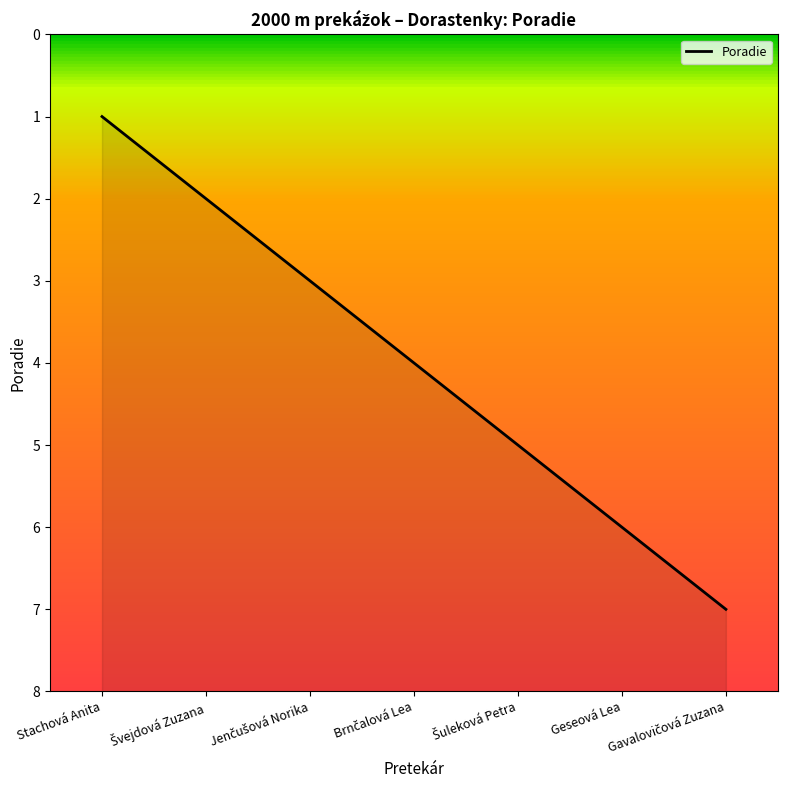

List the labels in order of value, smallest first.

Stachová Anita, Švejdová Zuzana, Jenčušová Norika, Brnčalová Lea, Šuleková Petra, Geseová Lea, Gavalovičová Zuzana